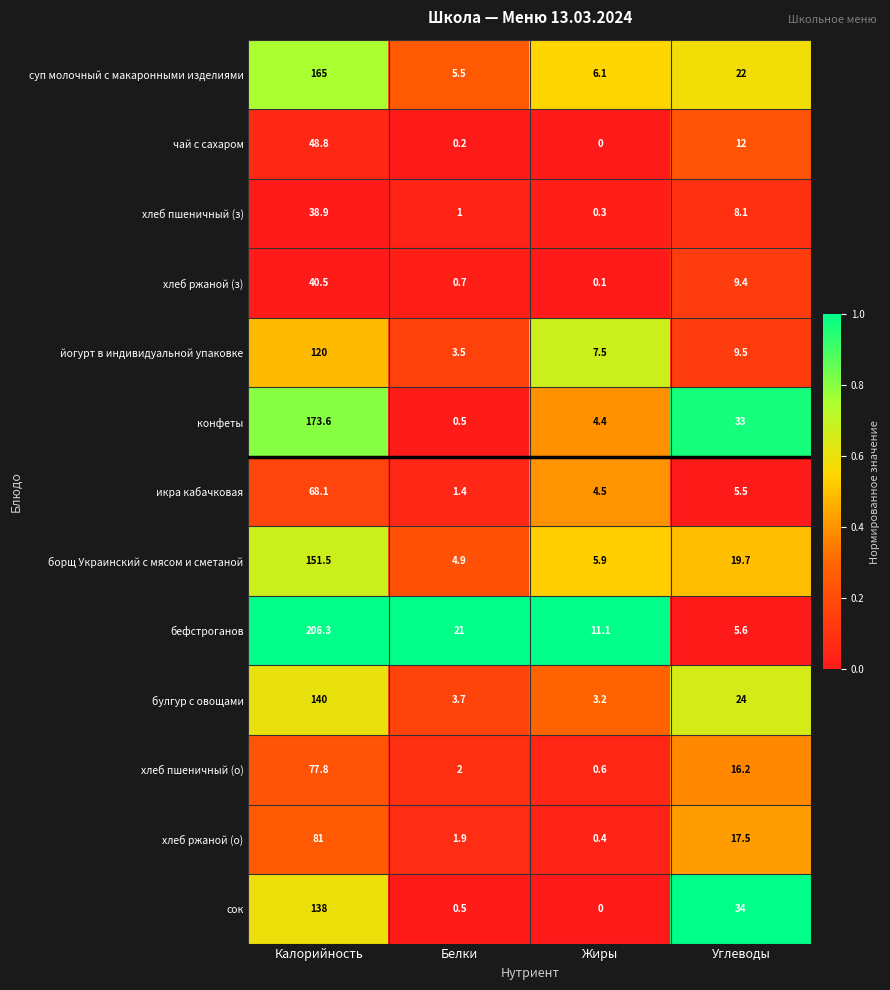

True or false: хлеб пшеничный (з) has a value of 12.9 at Углеводы.

False